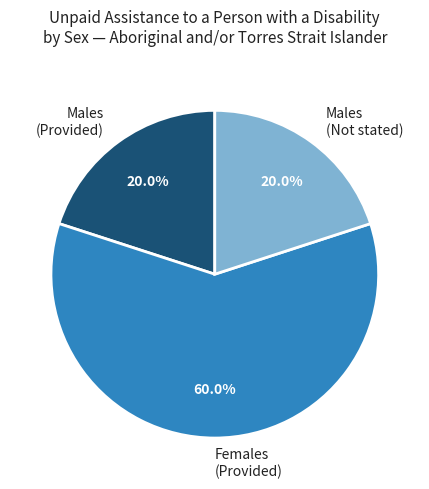

What portion of the pie excludes Males (Not stated)?

80.0%